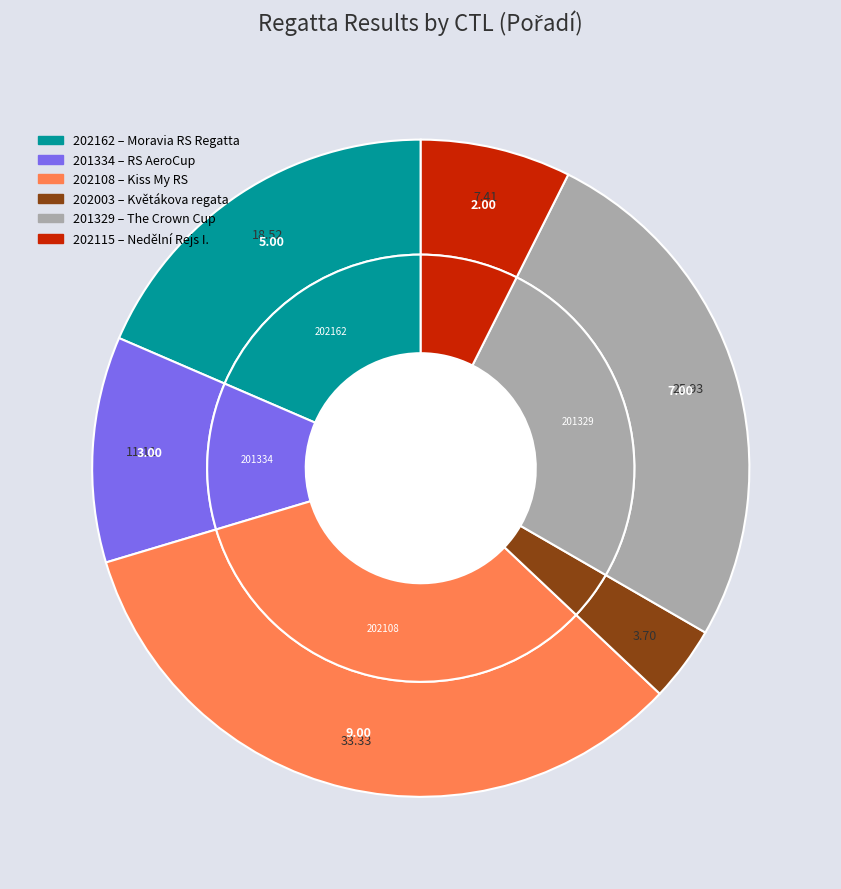

How many slices are in this pie chart?

6